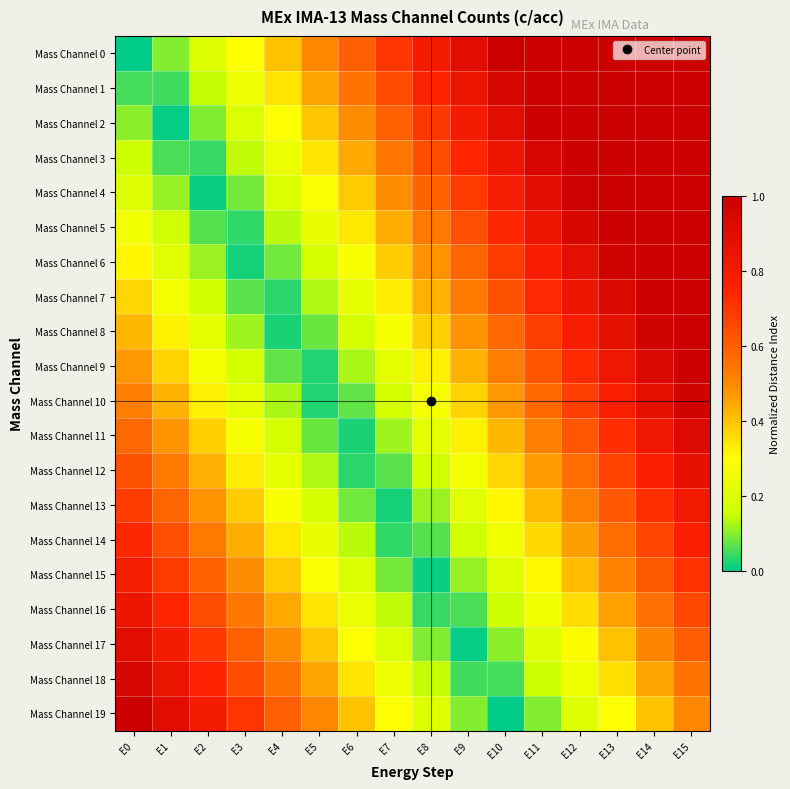

Which series has the widest spread of values?

Mass Channel 0